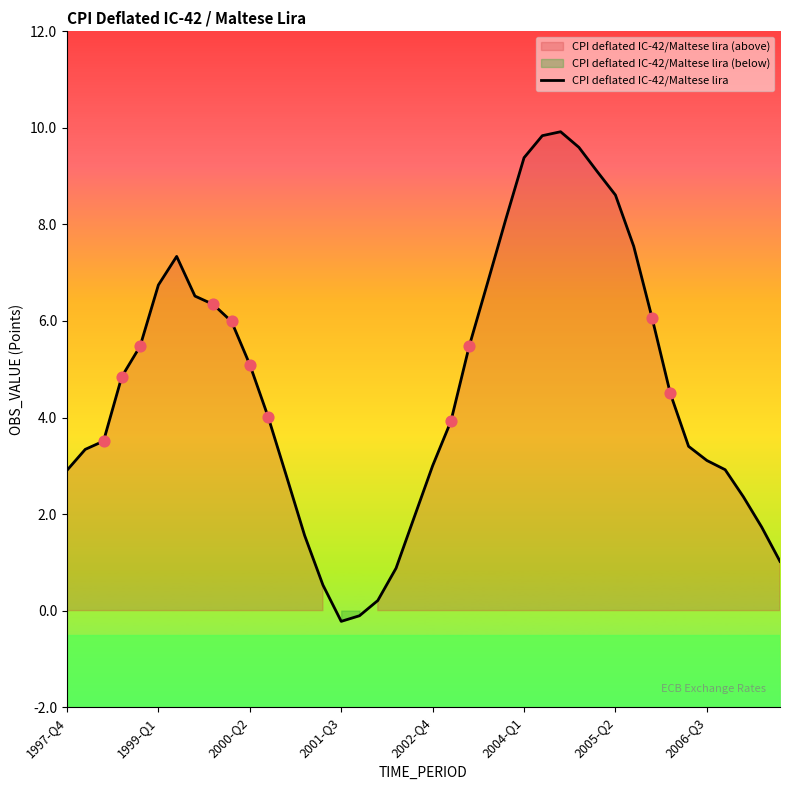

The value of CPI deflated IC-42/Maltese lira at 2006-Q3 is 5.3. True or false?

False